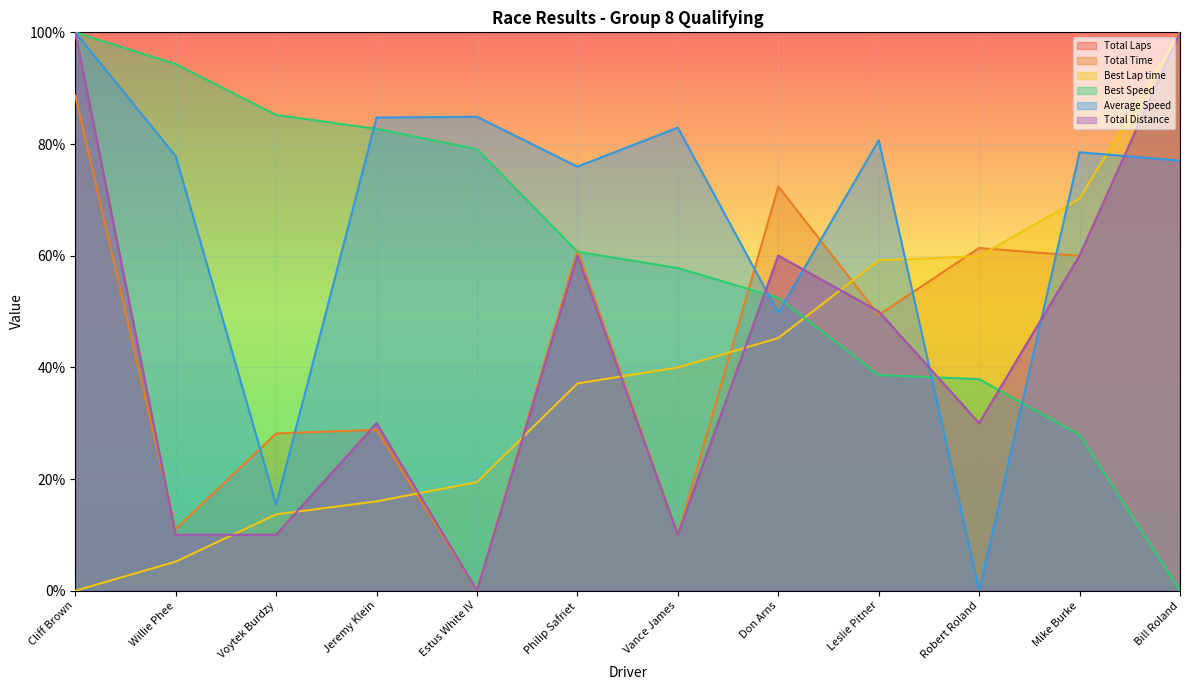

What value does the Best Lap time series have at Leslie Pitner?

0.6